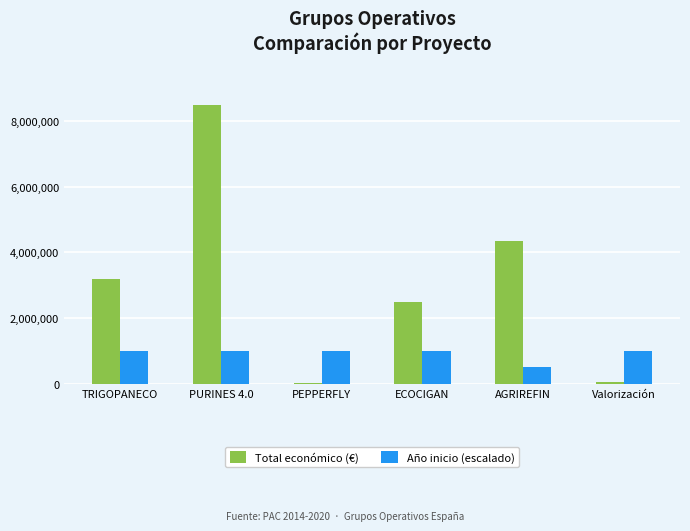

What is the total value across all series at AGRIREFIN?

4837624